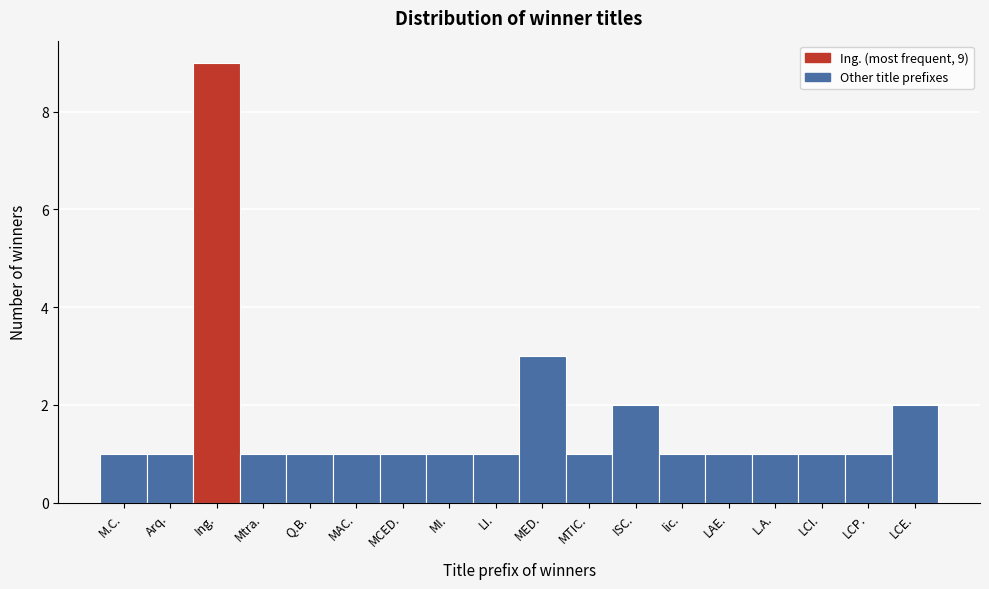

Reading left to right, list all the values displayed in this chart.

M.C.=1	Arq.=1	Ing.=9	Mtra.=1	Q.B.=1	MAC.=1	MCED.=1	MI.=1	LI.=1	MED.=3	MTIC.=1	ISC.=2	lic.=1	LAE.=1	L.A.=1	LCI.=1	LCP.=1	LCE.=2